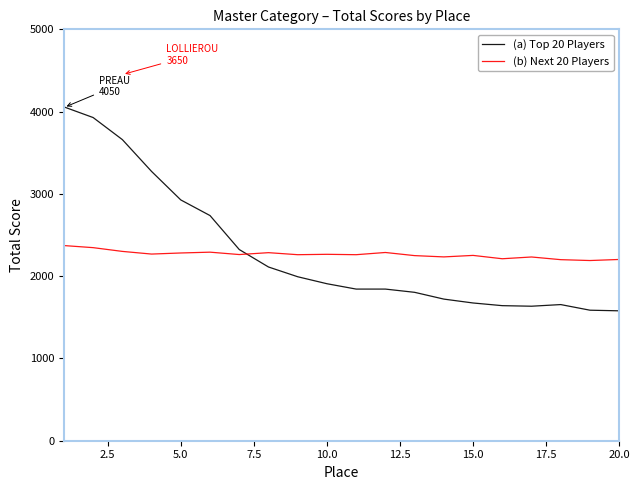

How many times do (a) Top 20 Players and (b) Next 20 Players cross each other?

1